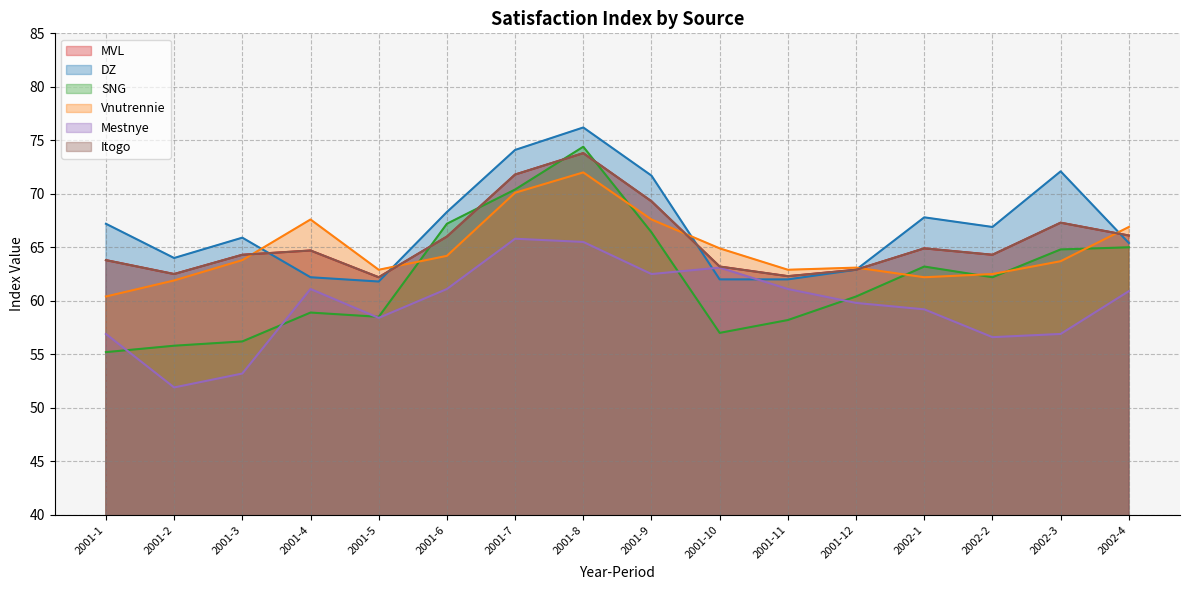

True or false: MVL and SNG intersect in this chart.

True